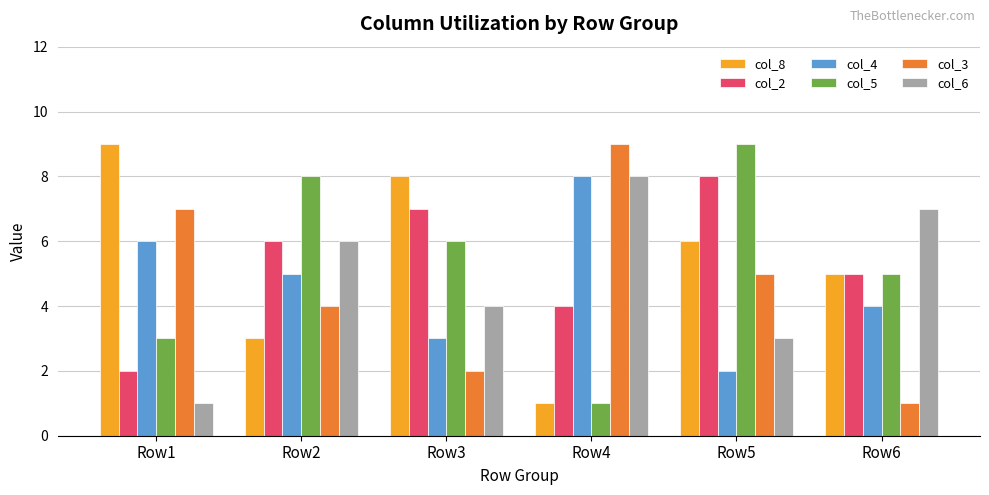

How many bars are there in each group?

6